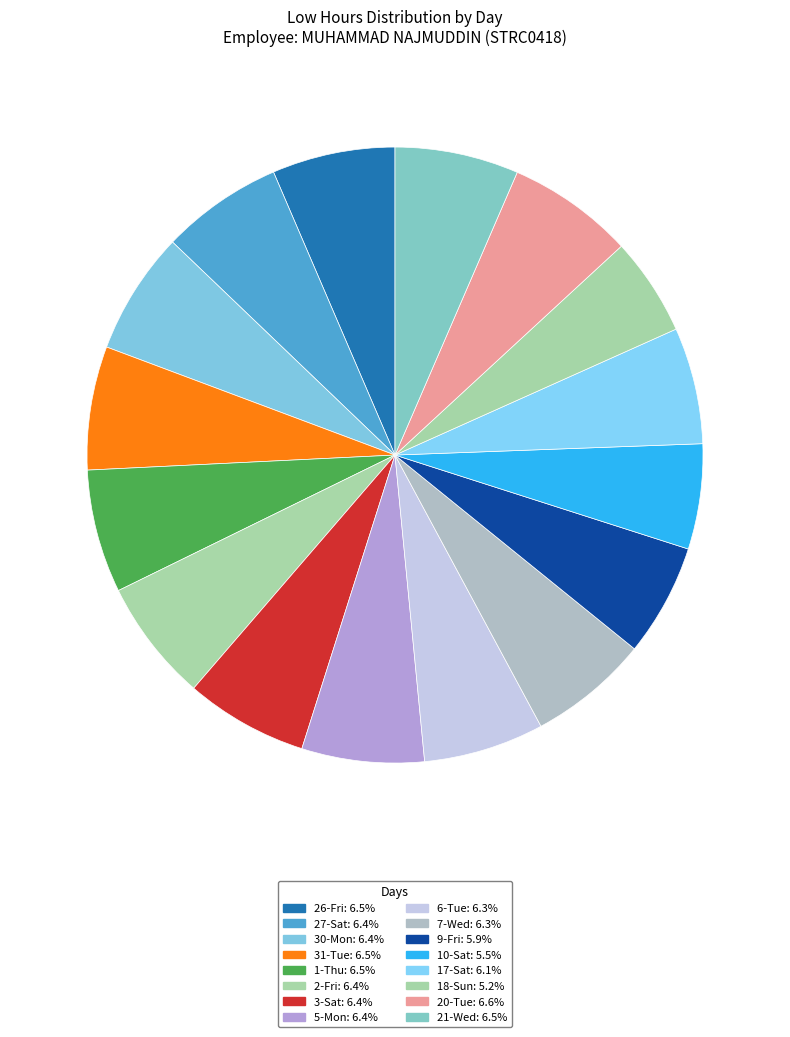

How many segments does this pie chart have?

16